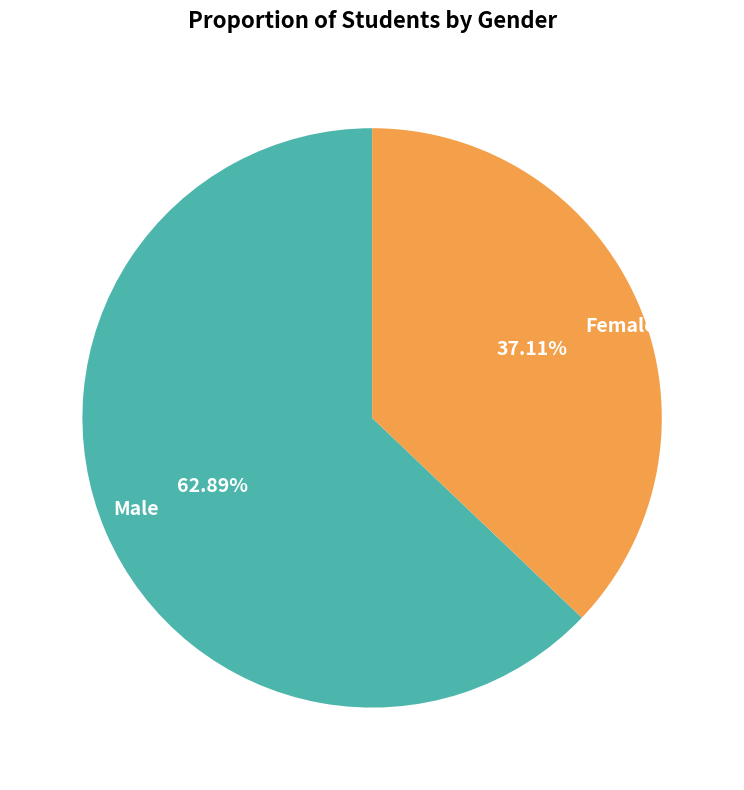

How much of the chart is everything except Female?

62.9%